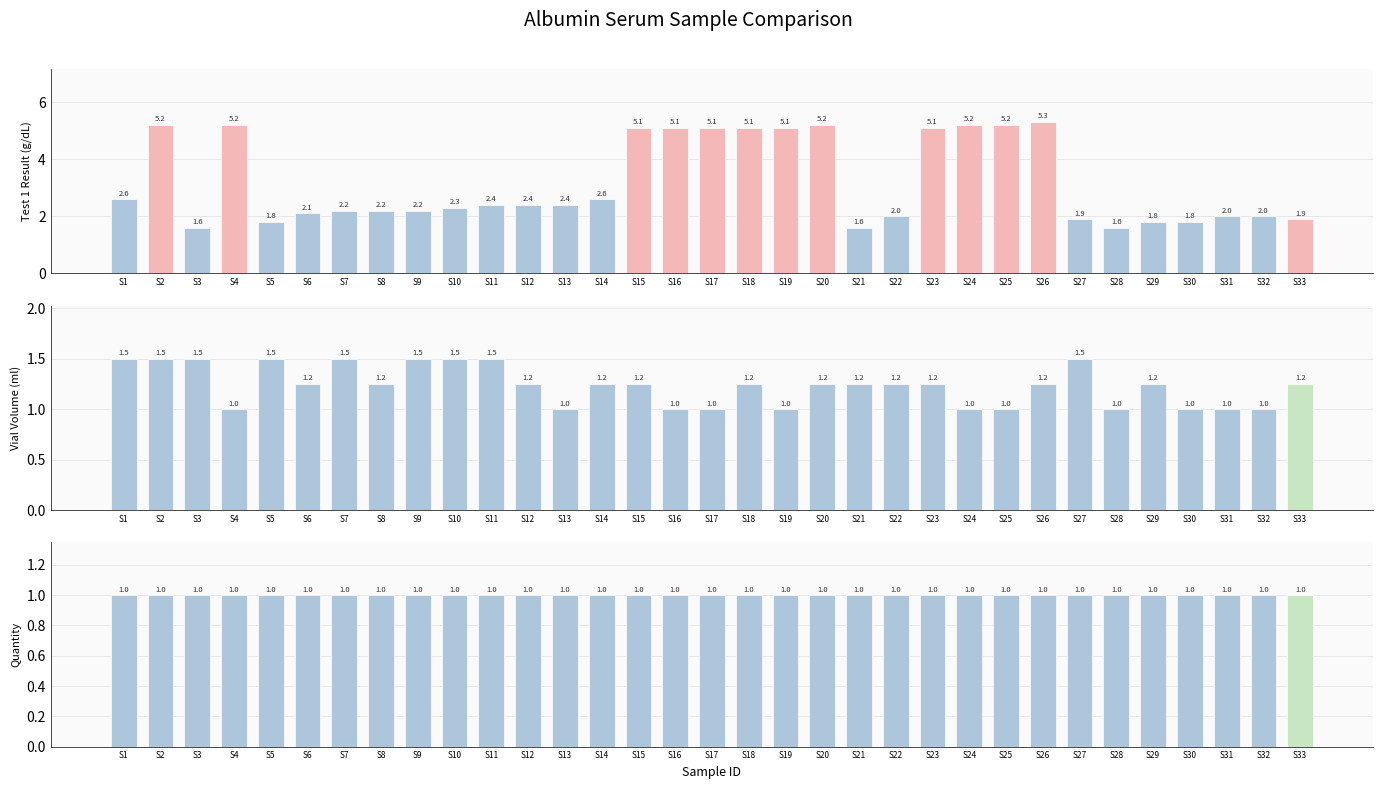

At which label does Vial (ml) reach its peak?

S1